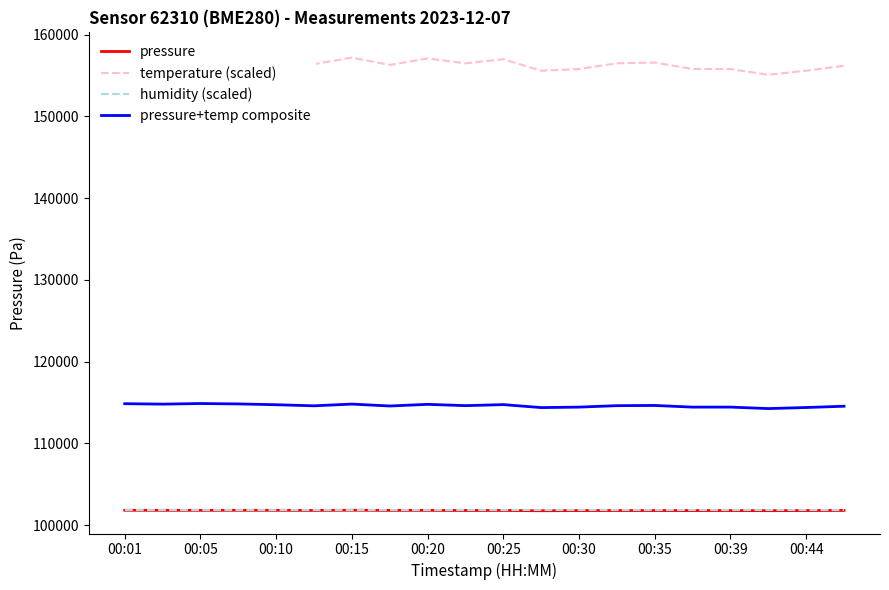

What is the minimum value for humidity (scaled)?

101800.0